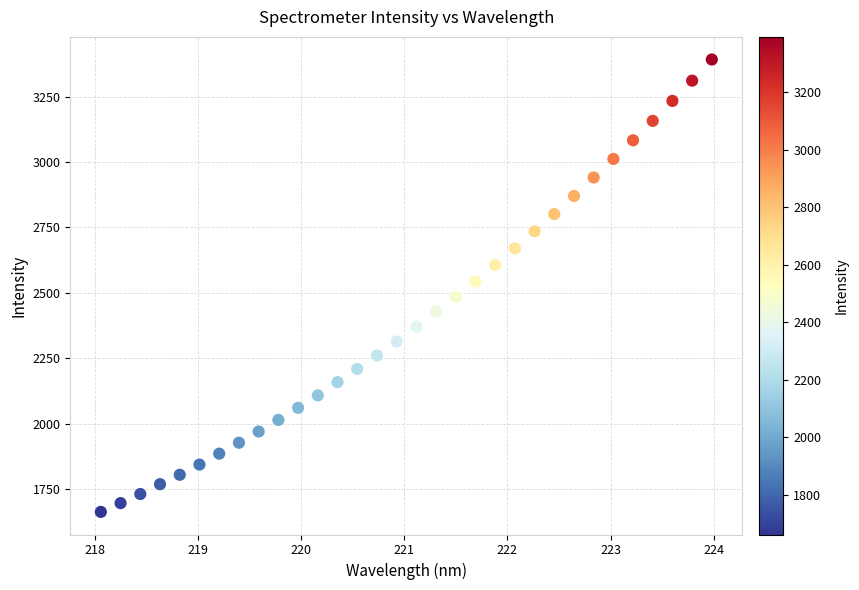

What is the range of X values (max minus min)?

5.9